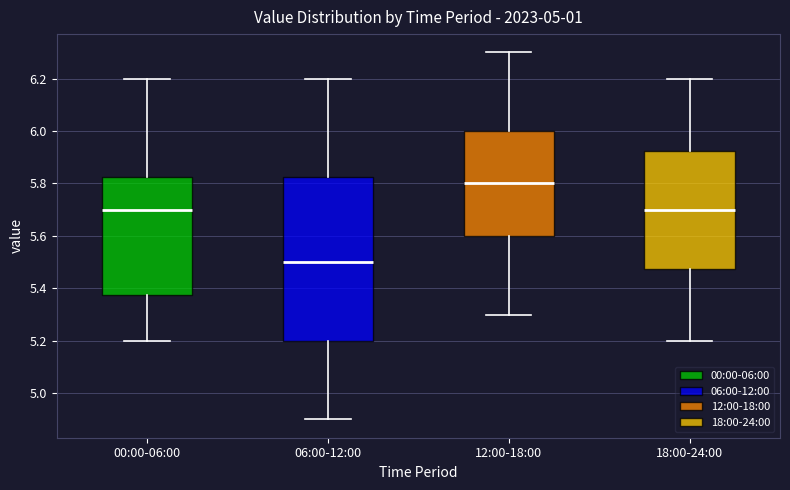

Comparing the boxes themselves (not the whiskers), which one is the tallest?

06:00-12:00